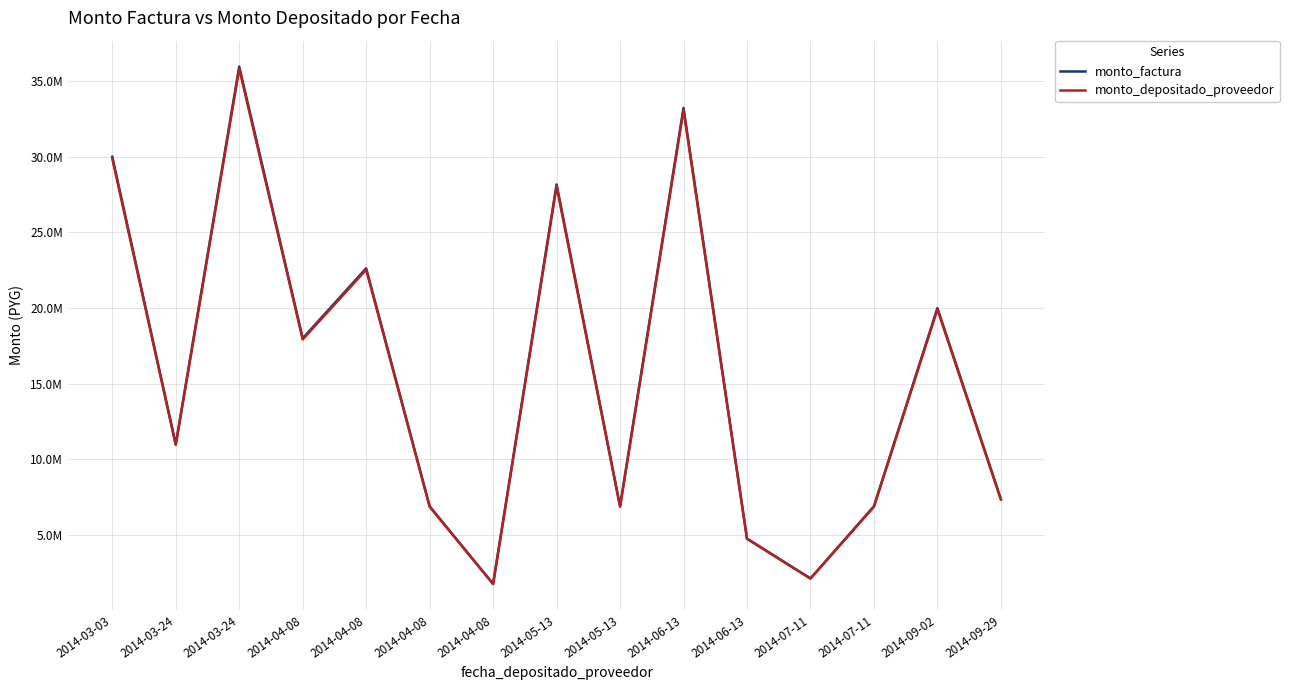

What are all the series names shown in the legend?

monto_factura, monto_depositado_proveedor